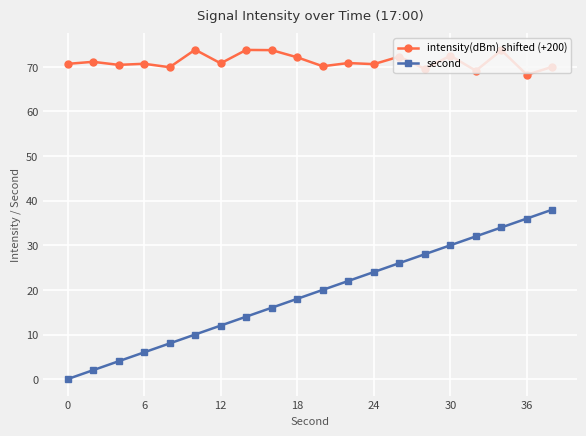

True or false: second has more than 0 points higher than both neighbors.

False